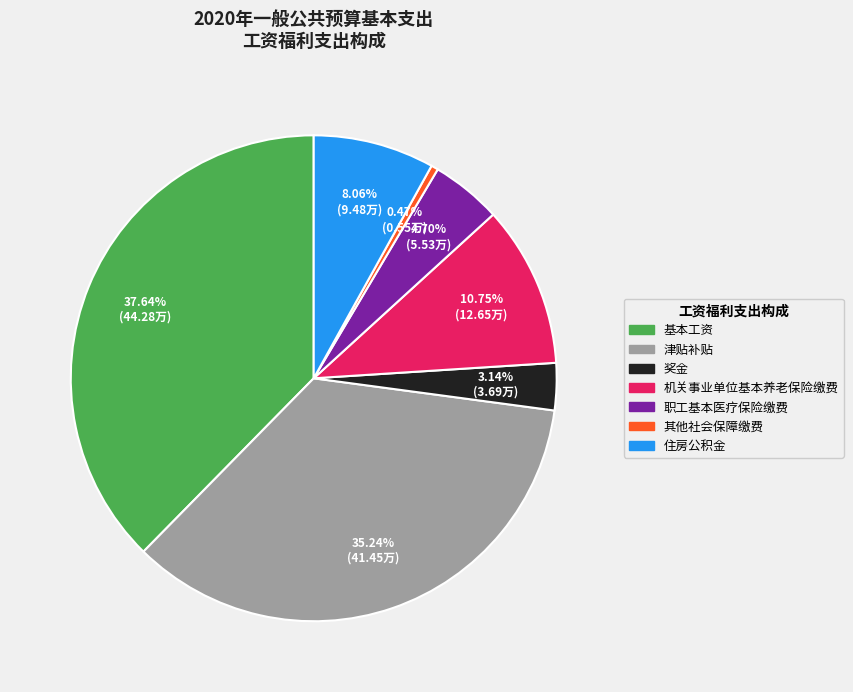

To the nearest percent, what is the combined percentage of 住房公积金 and 奖金?

11%